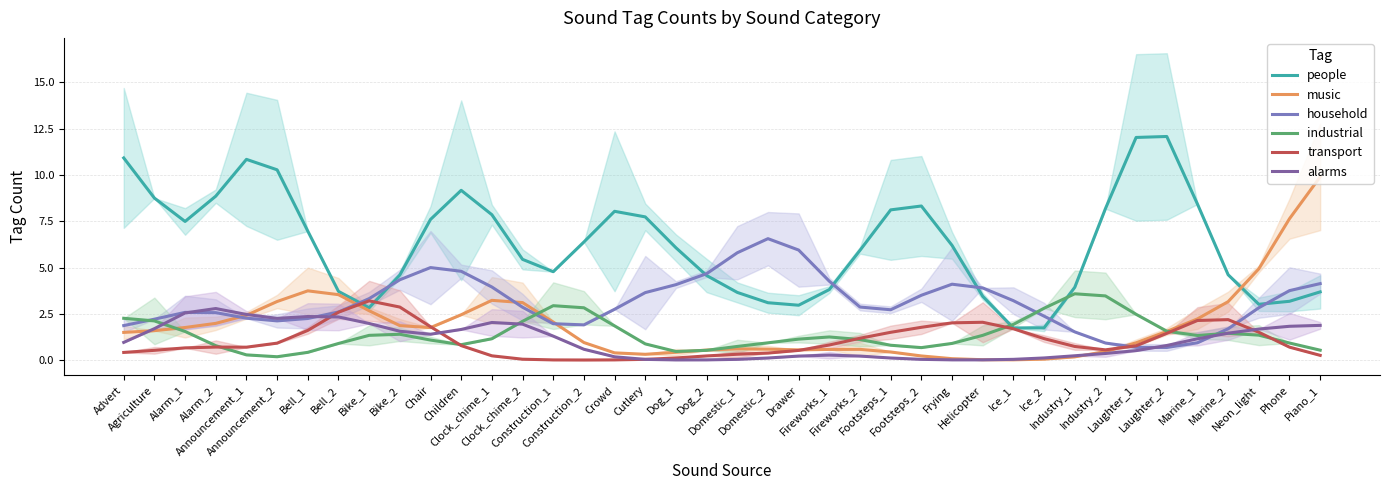

What is the total value across all series at Fireworks_2?

11.9